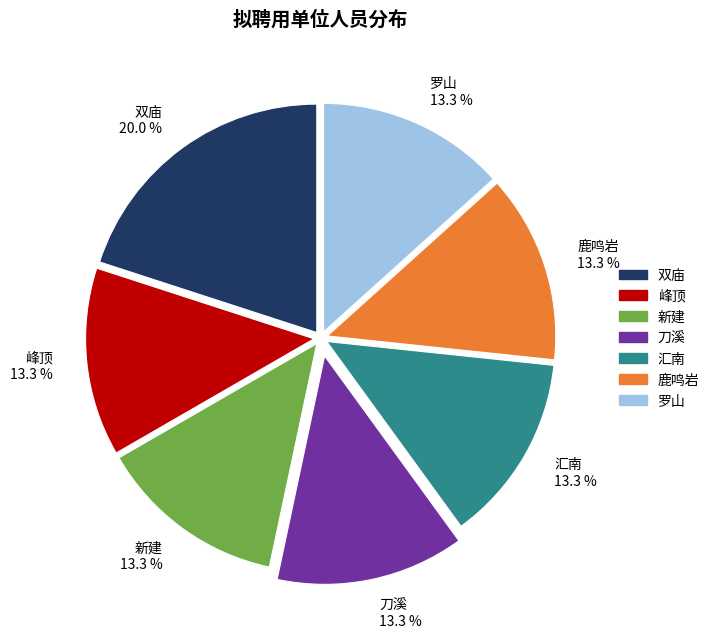

Is there any slice that represents more than half of the pie?

No